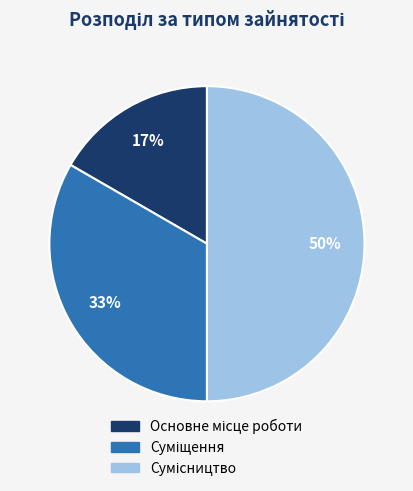

To the nearest percent, what is the average slice percentage?

33%